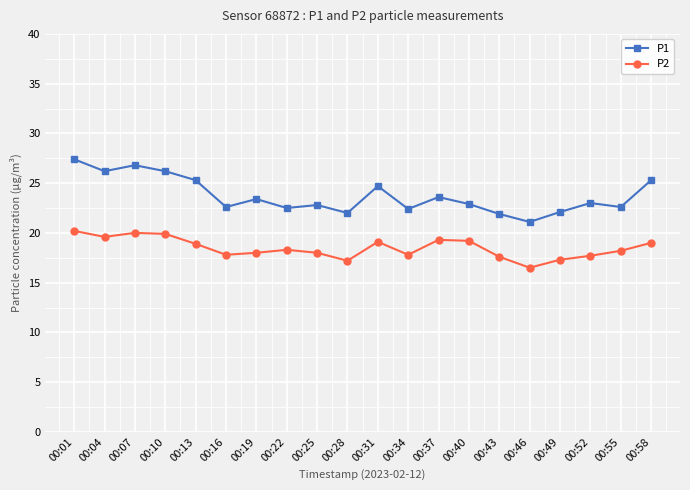

What are all the series names shown in the legend?

P1, P2